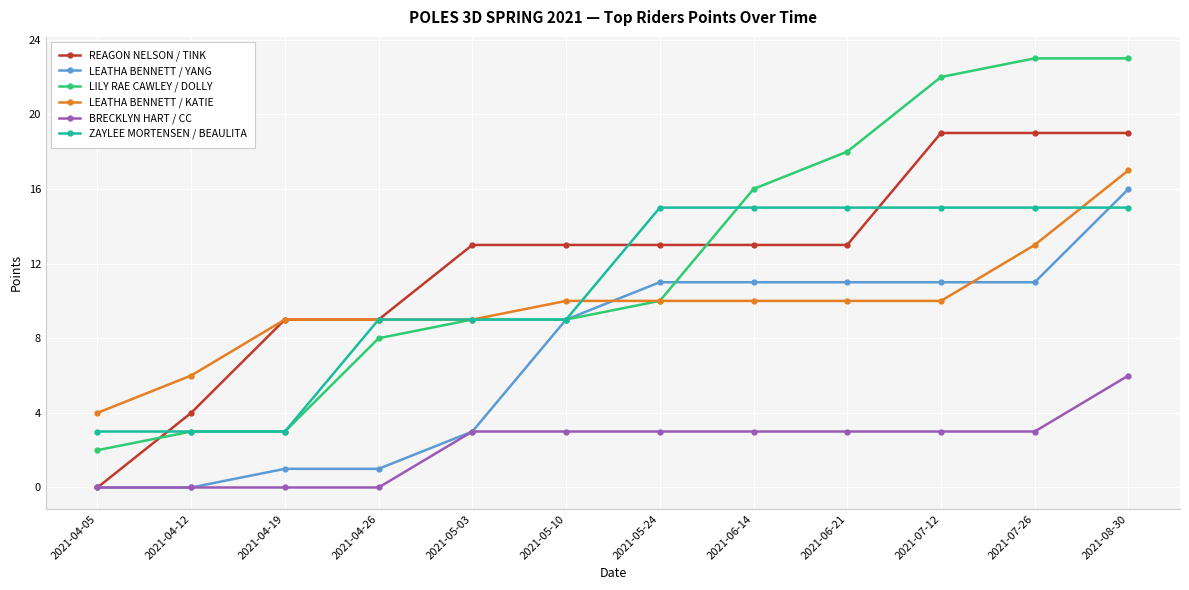

What is the average value of the REAGON NELSON / TINK series?

12